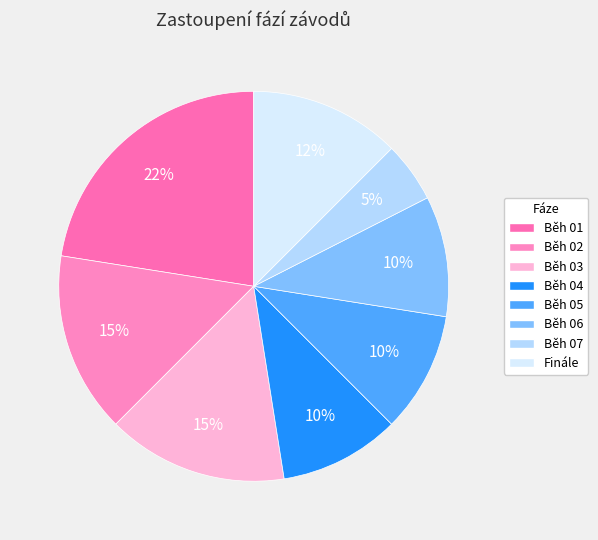

What is the largest slice in the pie chart?

Běh 01